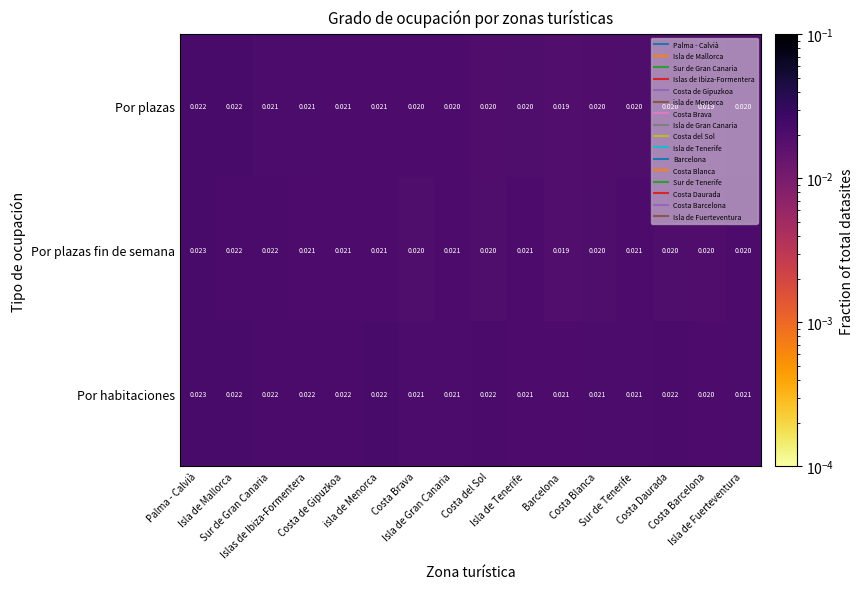

Which series has the largest total across all categories?

Por habitaciones